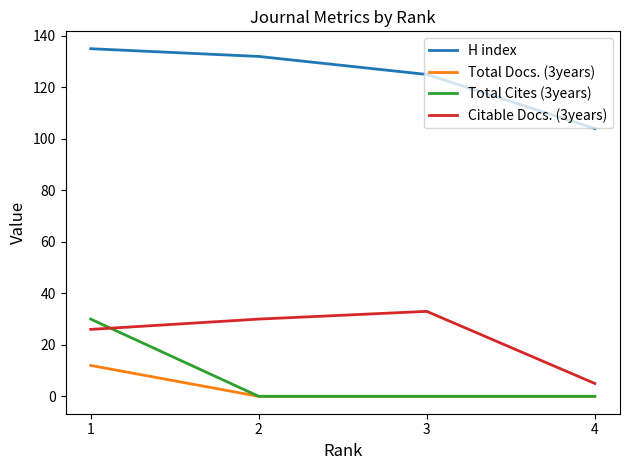

Which series changed the most between 1 and 2?

Total Cites (3years)